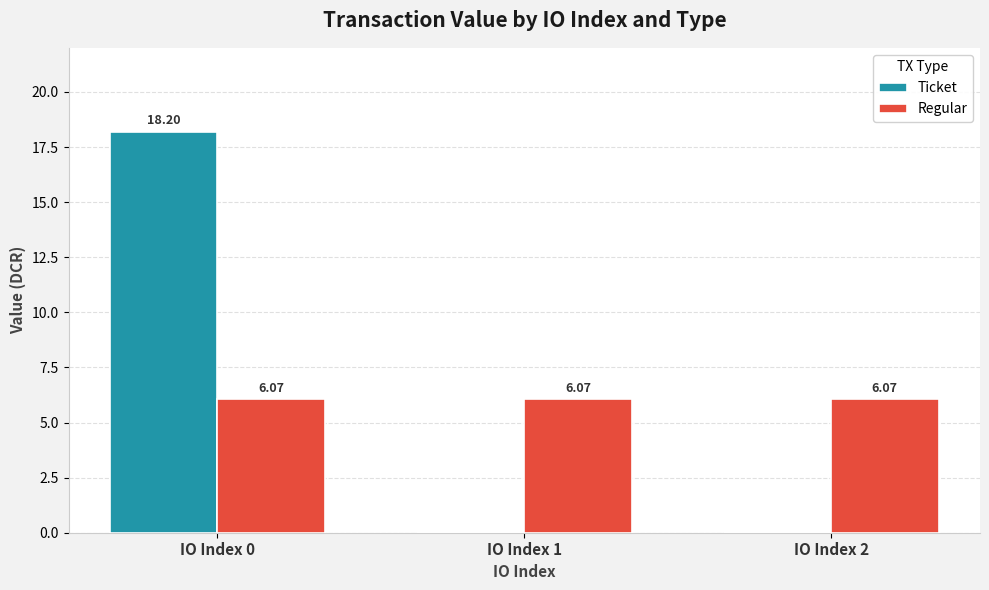

What is the sum of all Ticket values?

18.2